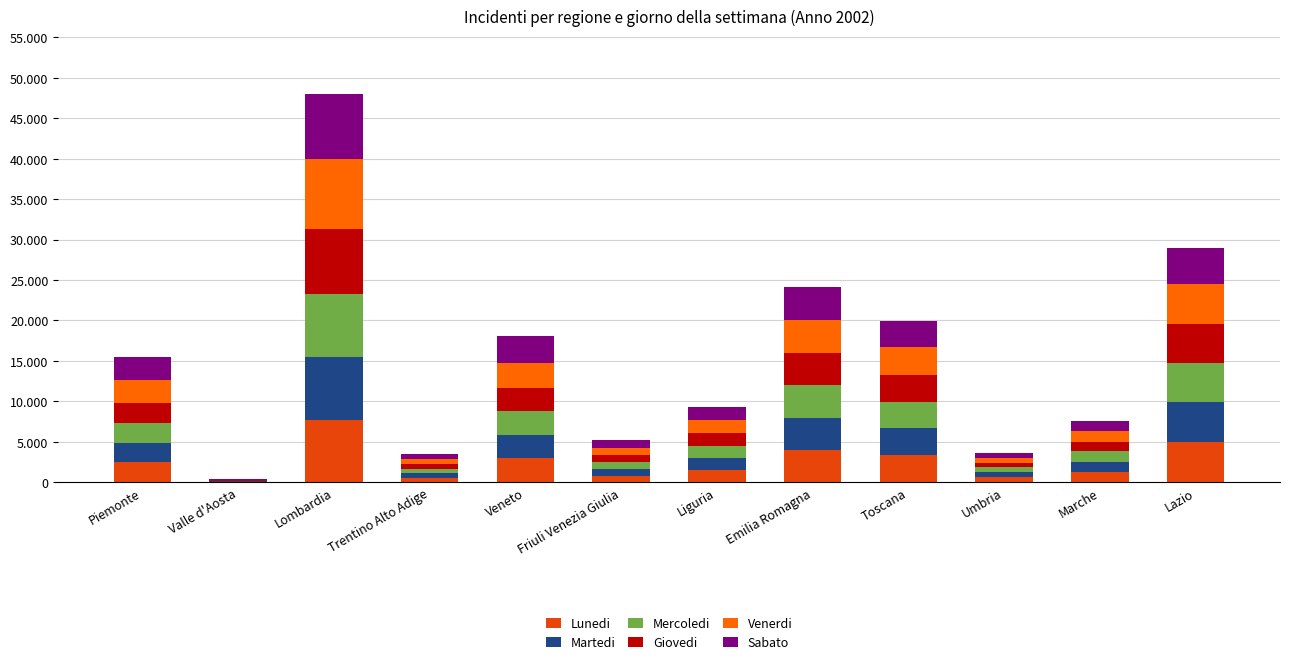

Does the chart contain stacked bars?

Yes